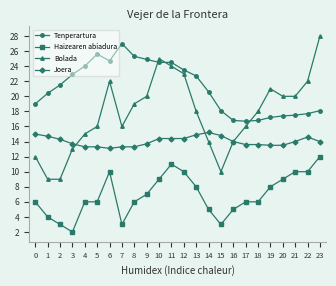

Between 13 and 23, which series saw the biggest shift?

Bolada